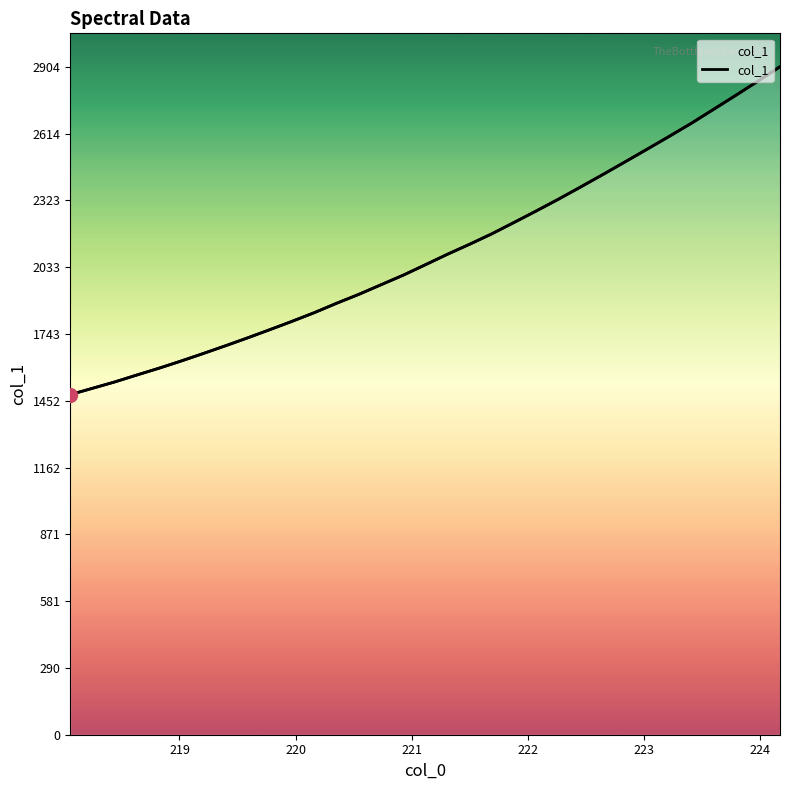

What is the value of the 25th point from the left?

2435.3